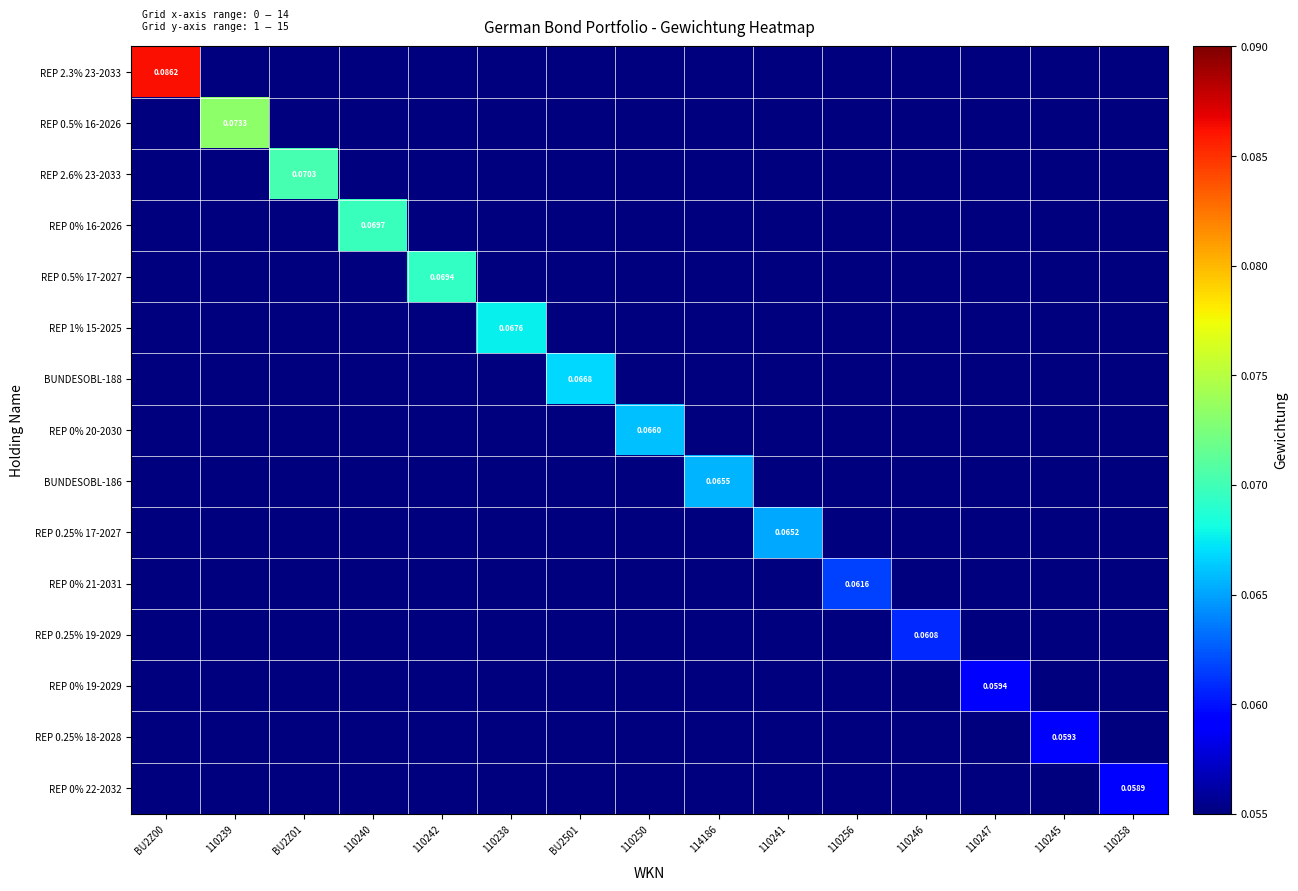

List the series in order of their peak value, lowest first.

REP 0% 22-2032, REP 0.25% 18-2028, REP 0% 19-2029, REP 0.25% 19-2029, REP 0% 21-2031, REP 0.25% 17-2027, BUNDESOBL-186, REP 0% 20-2030, BUNDESOBL-188, REP 1% 15-2025, REP 0.5% 17-2027, REP 0% 16-2026, REP 2.6% 23-2033, REP 0.5% 16-2026, REP 2.3% 23-2033